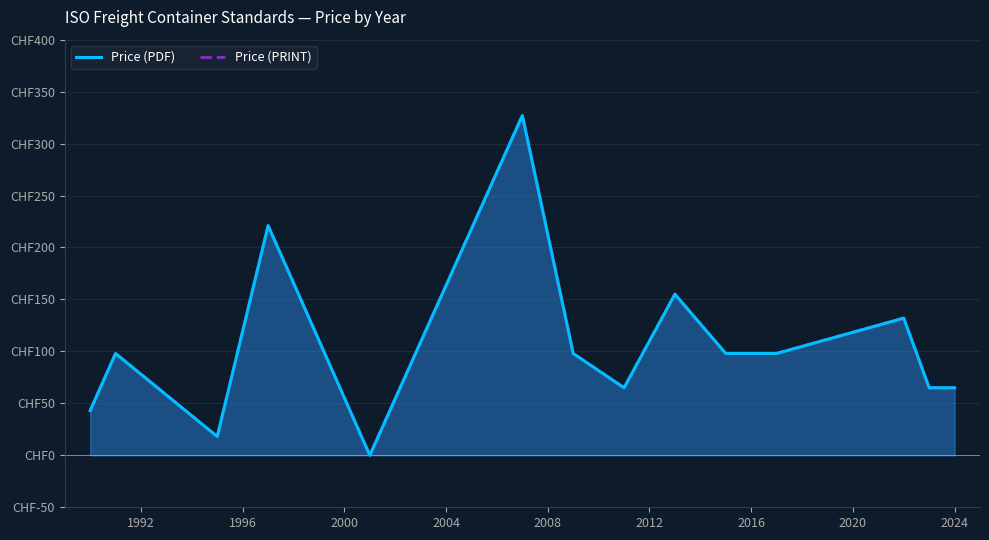

Which series has the largest total across all categories?

Price (PDF)